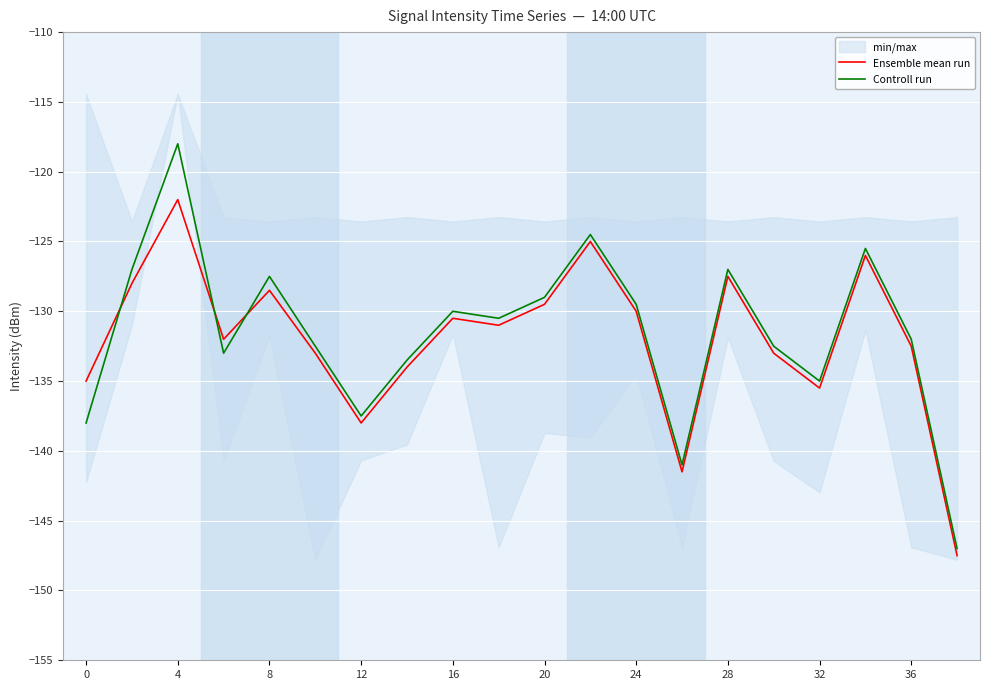

Is it true that Controll run equals -202.7 at 0?

False